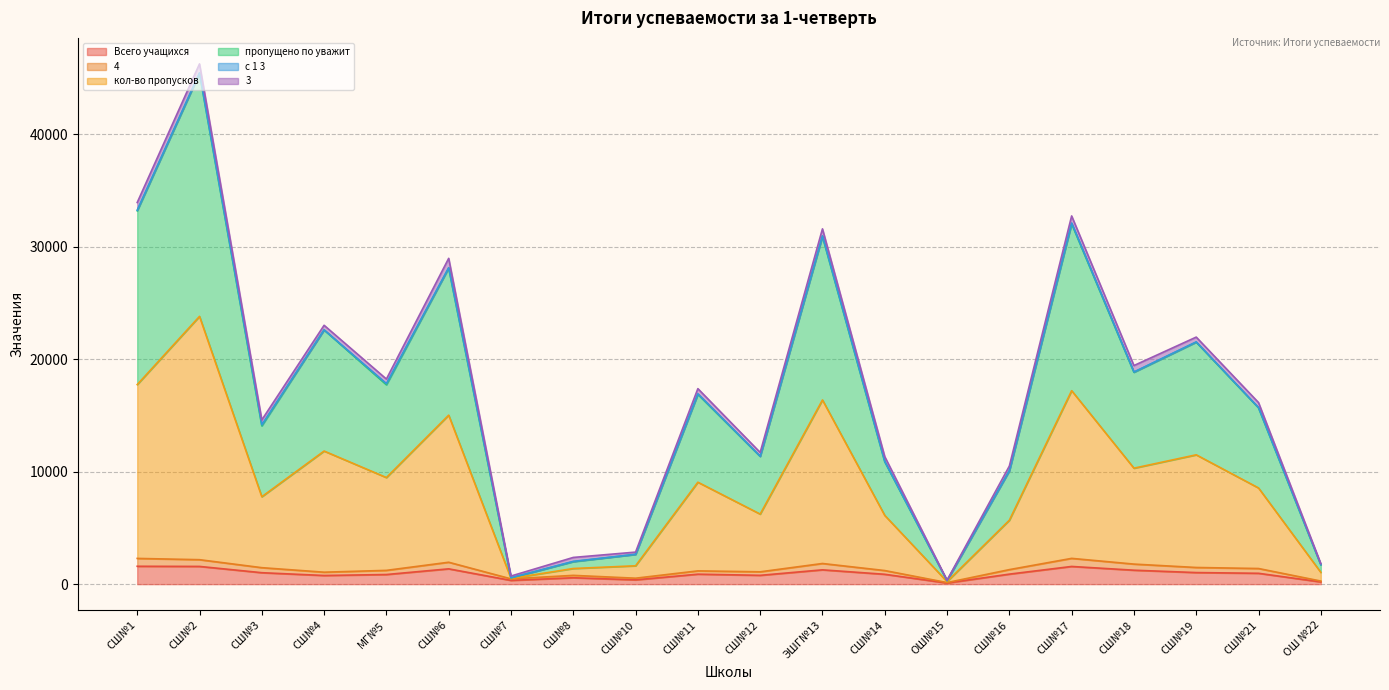

Which series has the largest total across all categories?

пропущено по уважит